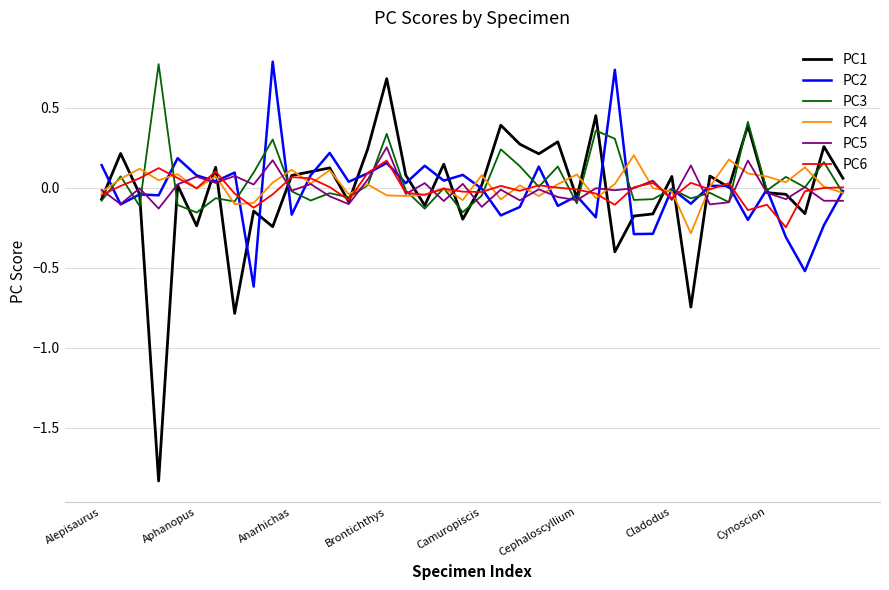

In PC5, how many points are lower than both neighbors (excluding endpoints)?

15